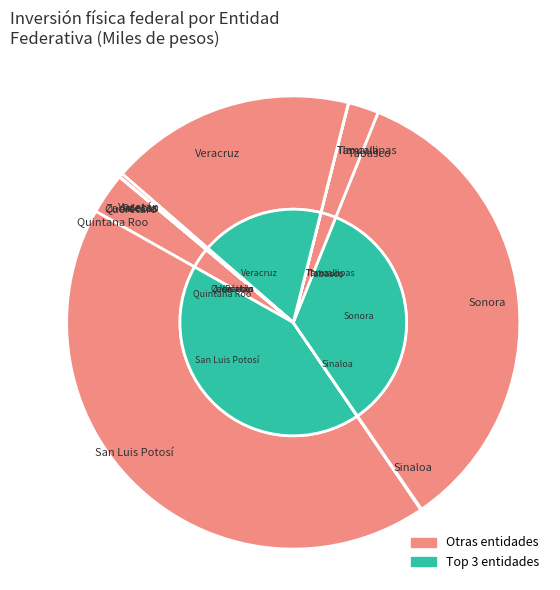

Which slice is the smallest?

Zacatecas